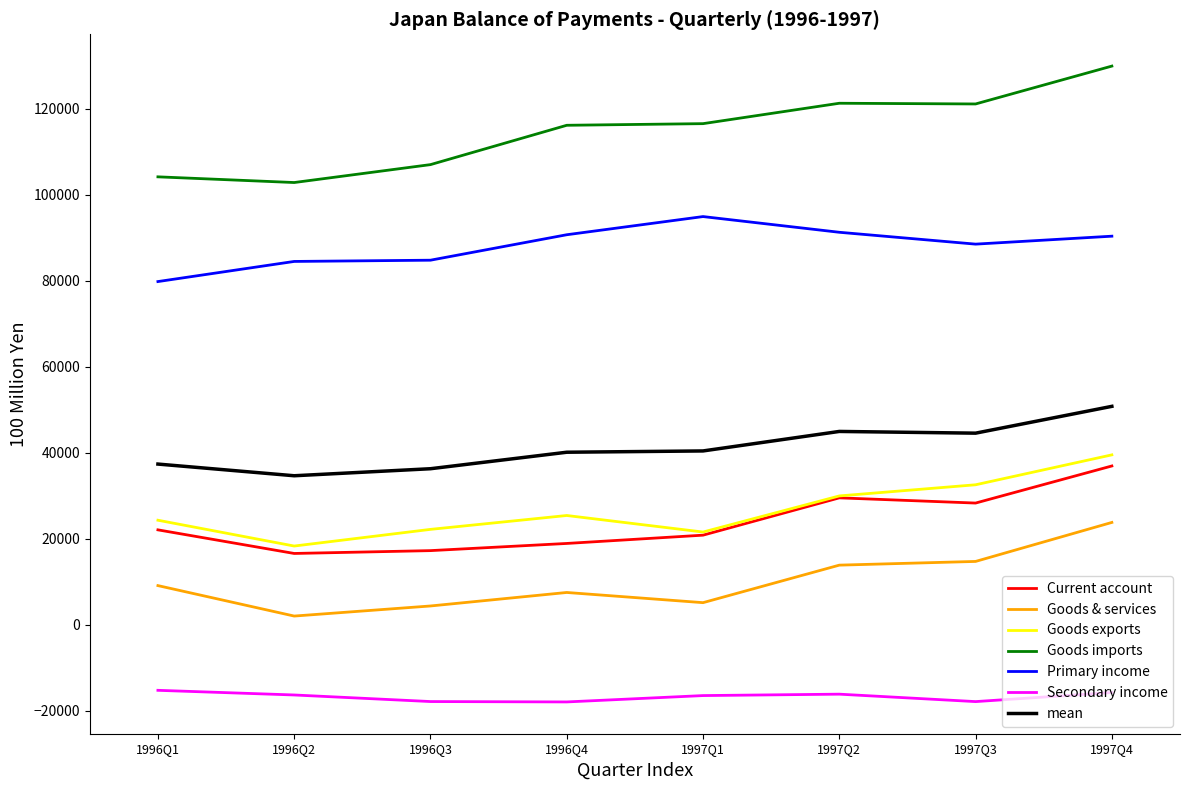

The value of Current account at 1997Q3 is 28333.0. True or false?

True